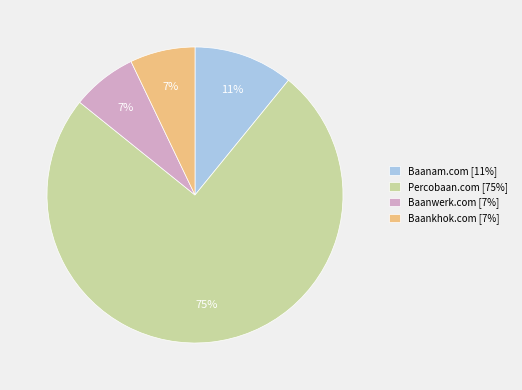

Is the sum of Baanwerk.com and Baankhok.com greater than half?

No